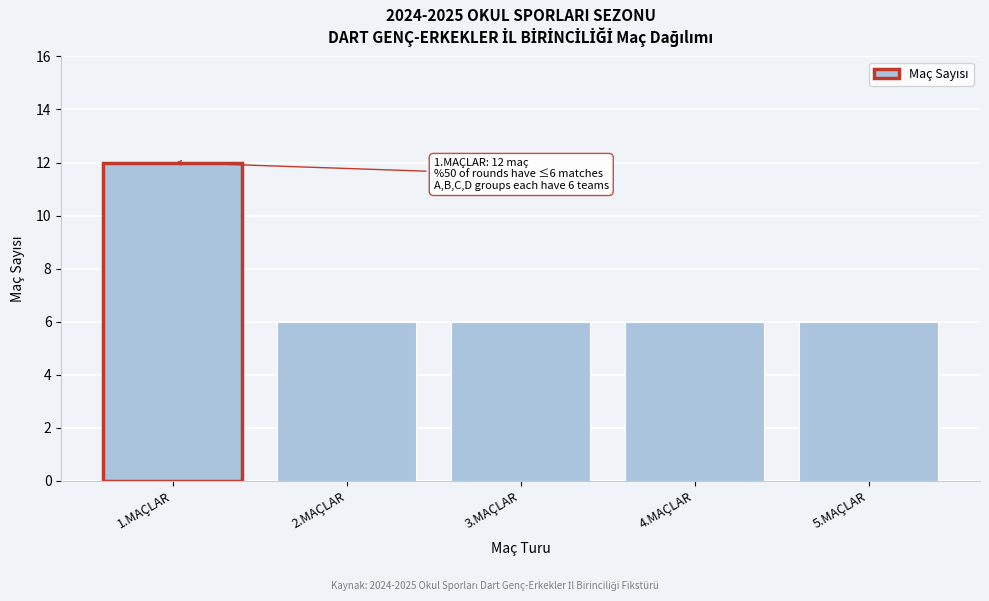

Reading left to right, transcribe all the data shown in this chart.

12	6	6	6	6